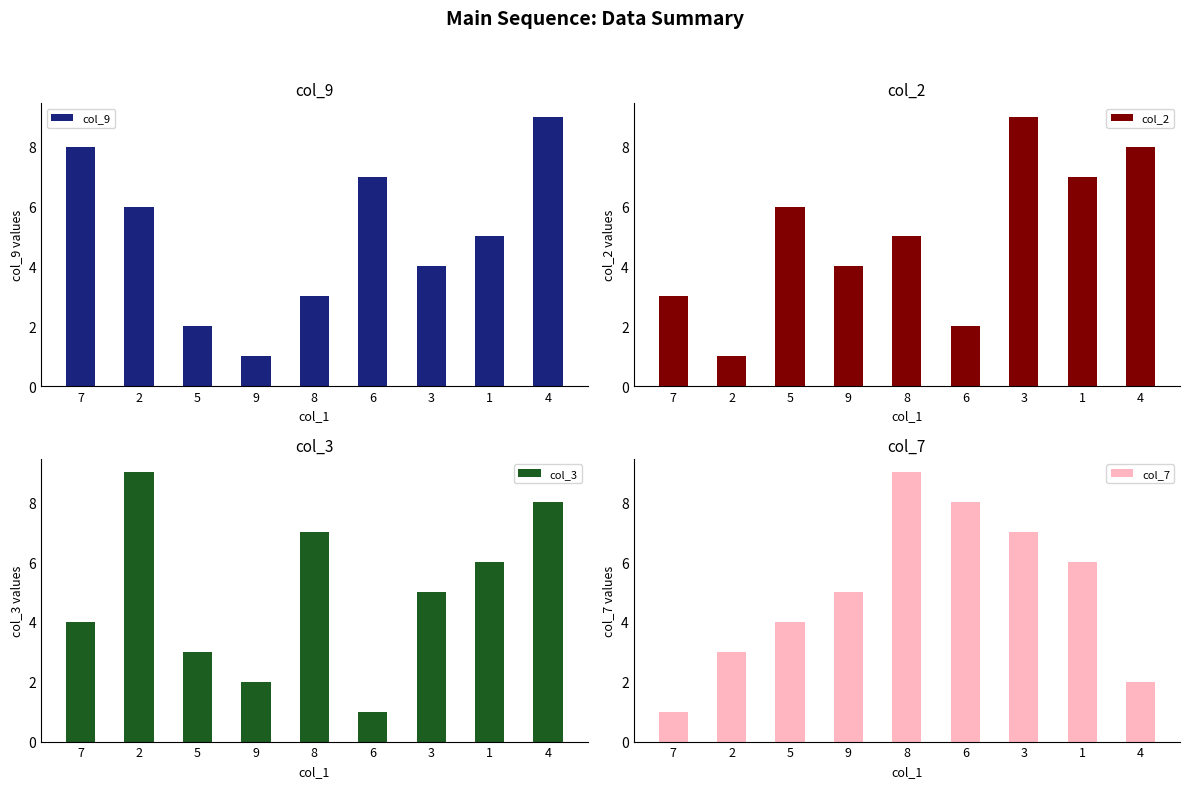

What is the sum of all col_2 values?

45